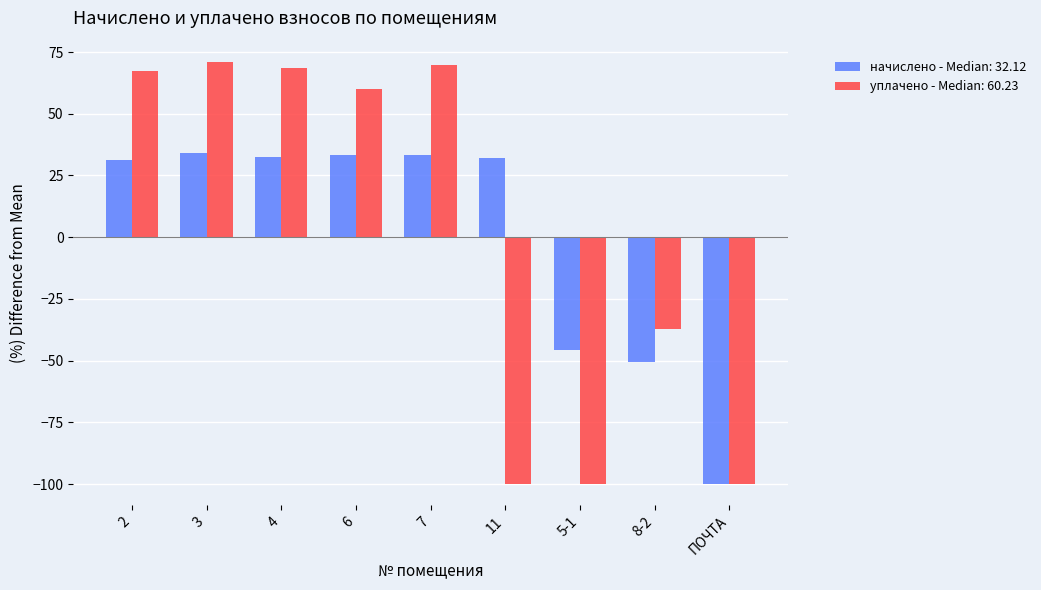

What is the minimum value for начислено - Median: 32.12?

-100.0